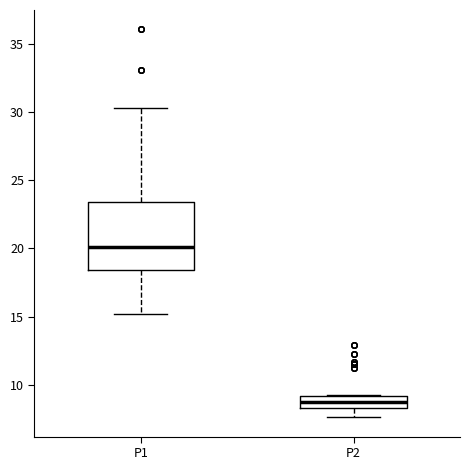

Which box's median line is the lowest?

P2